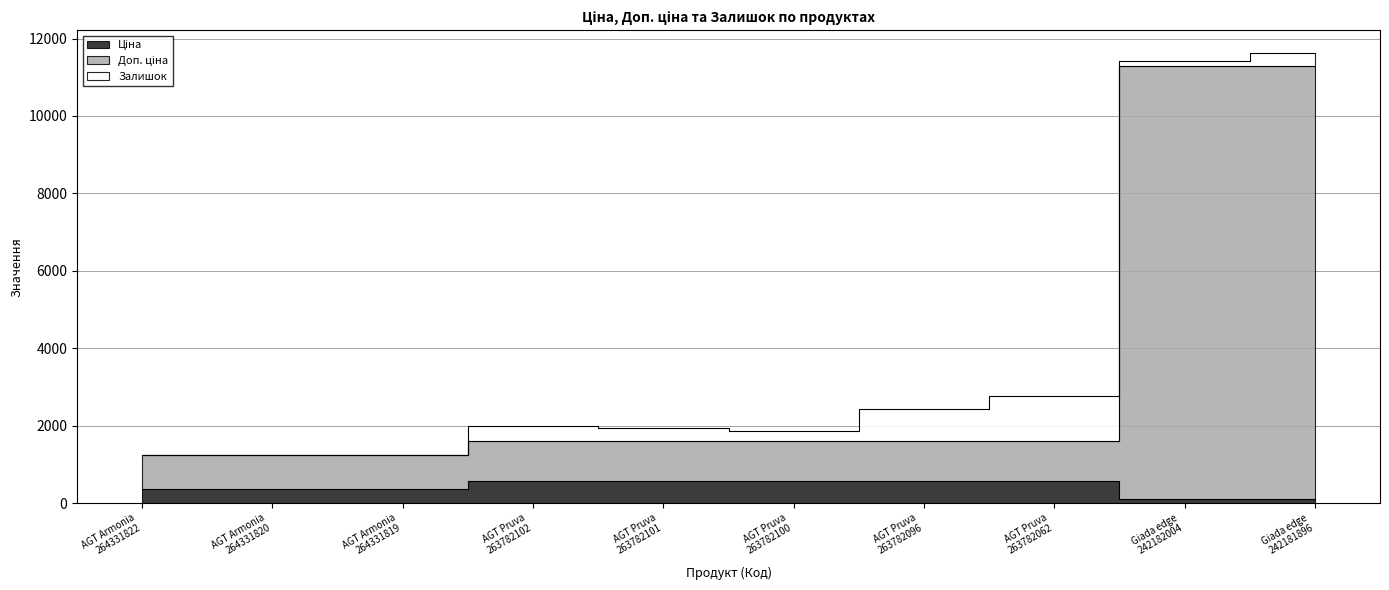

True or false: Ціна and Доп. ціна cross at least once.

False